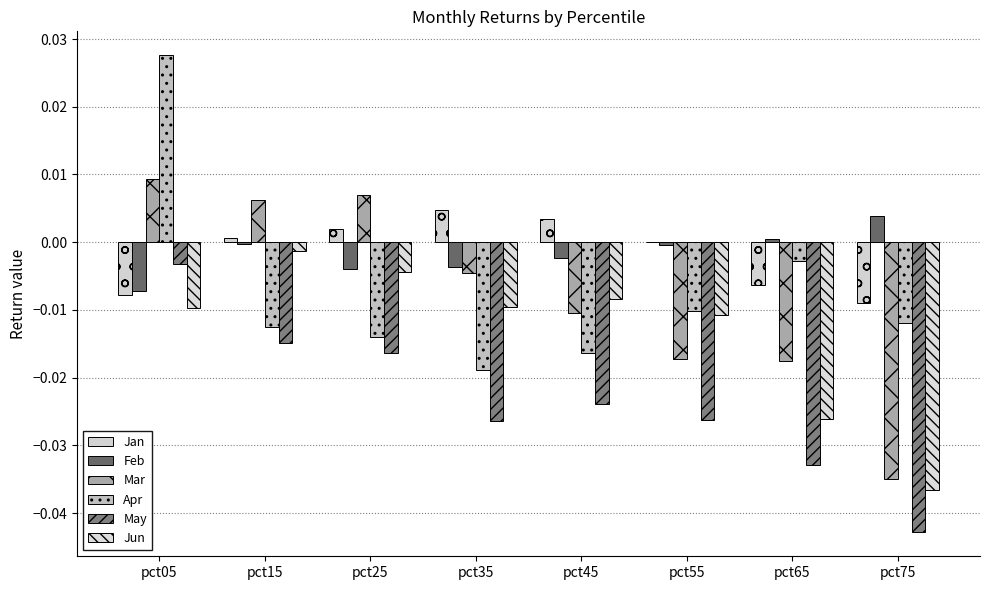

Count the number of data series in this chart.

6